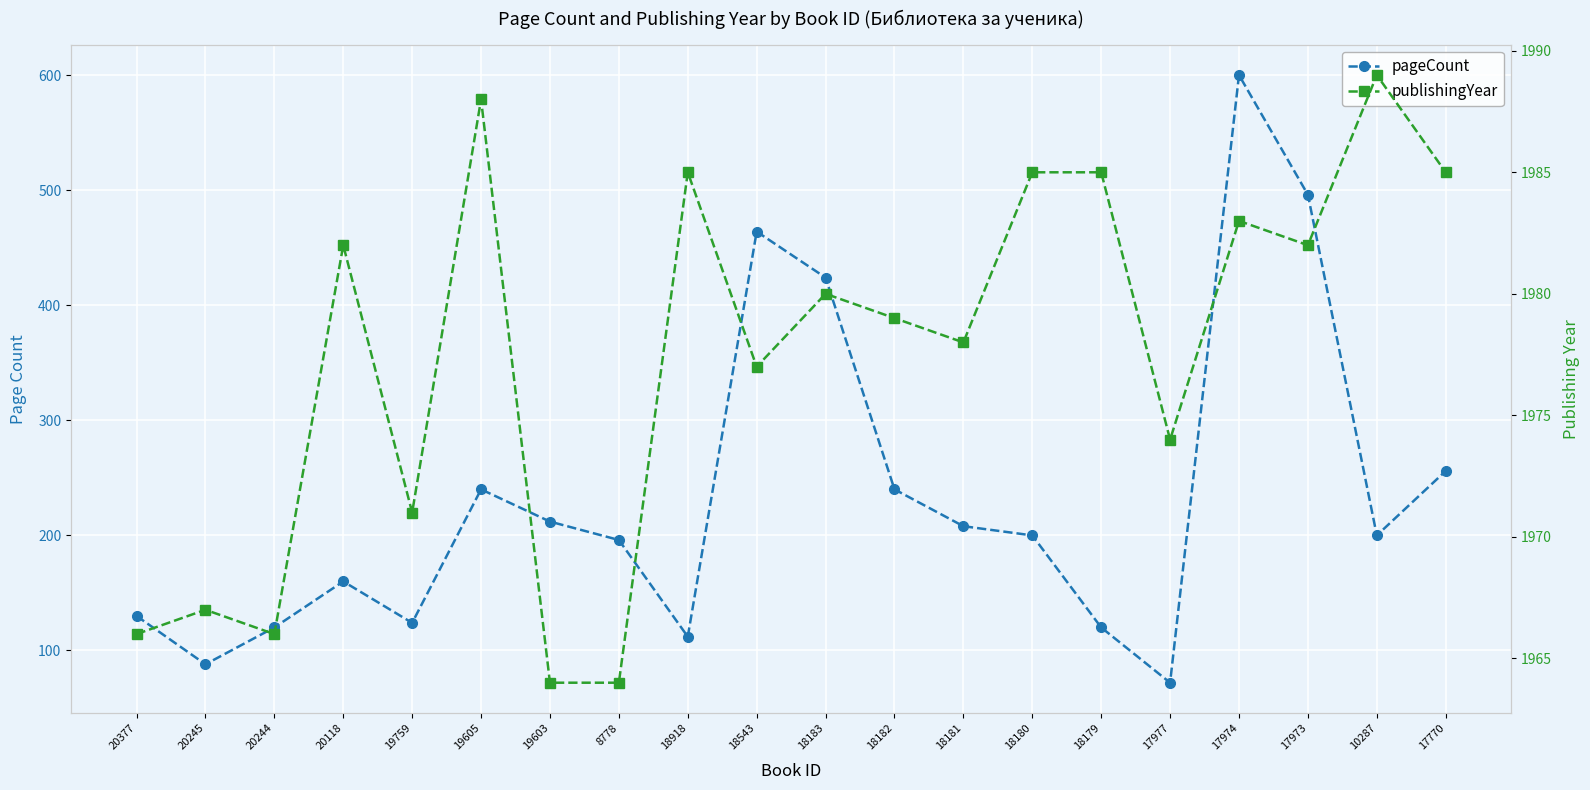

What is the average value of the pageCount series?

233